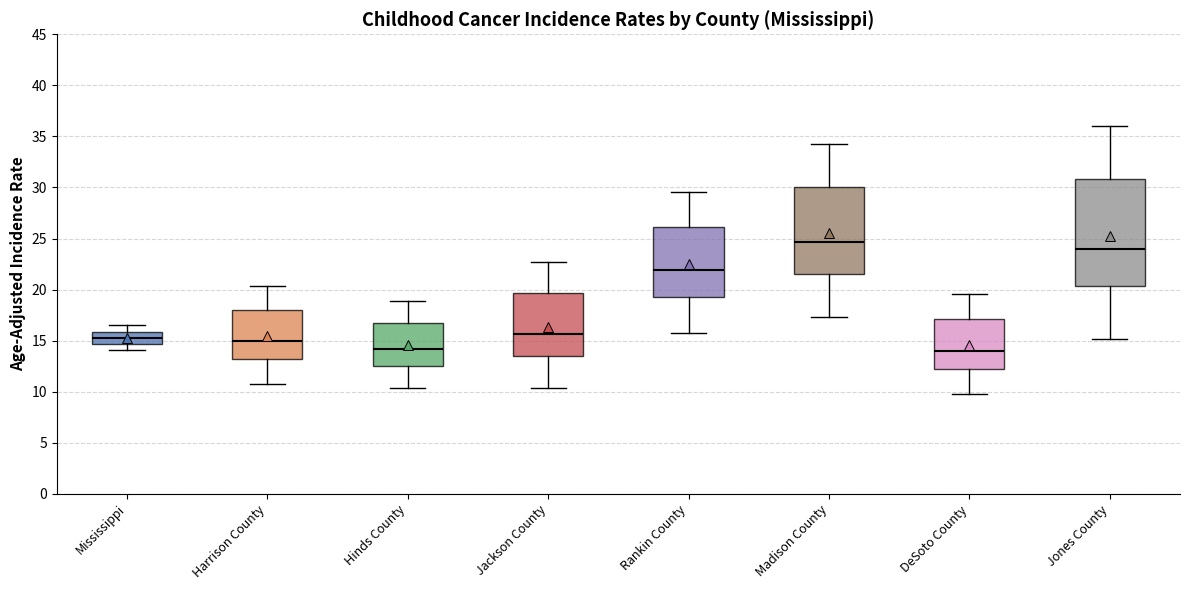

Comparing the boxes themselves (not the whiskers), which one is the tallest?

Jones County